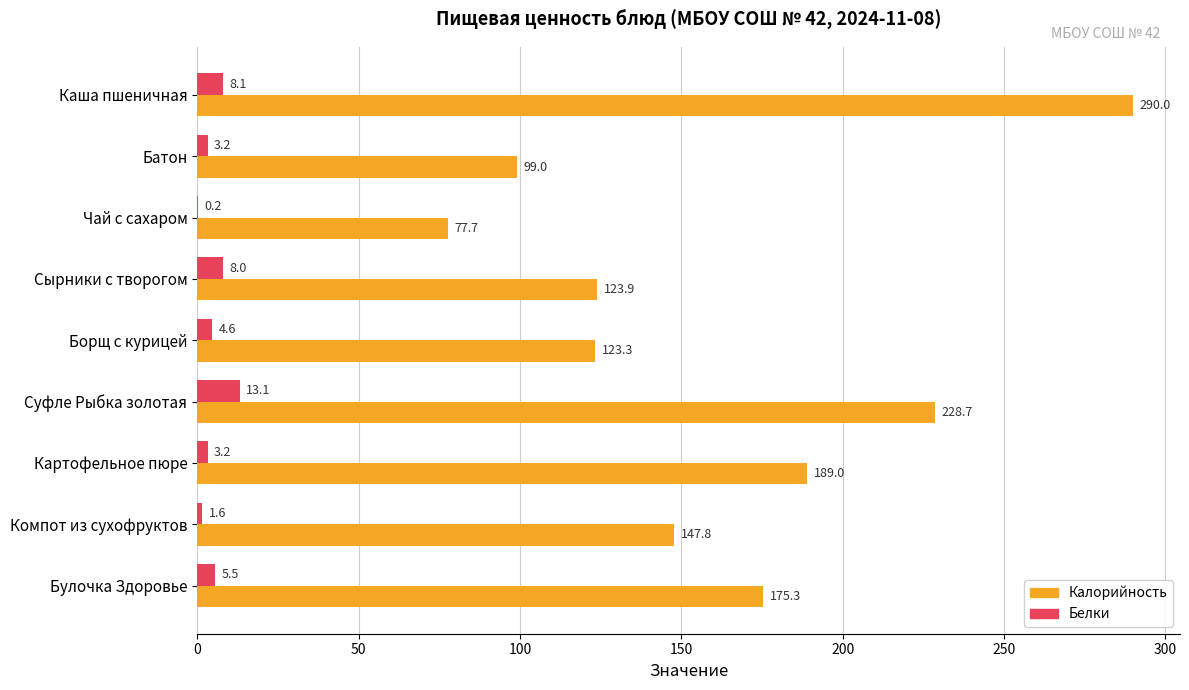

Which series changed the most between Сырники с творогом and Булочка Здоровье?

Калорийность